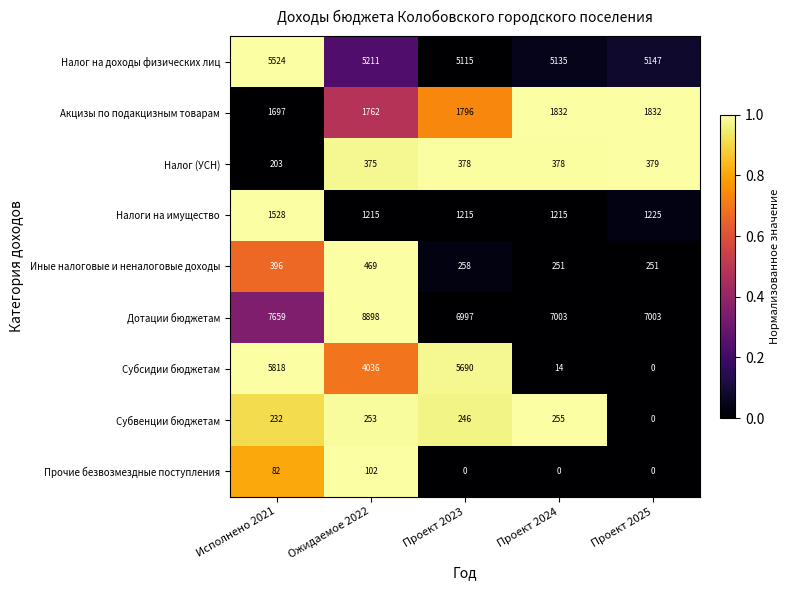

True or false: Налоги на имущество has a value of 1215 at Ожидаемое 2022.

True